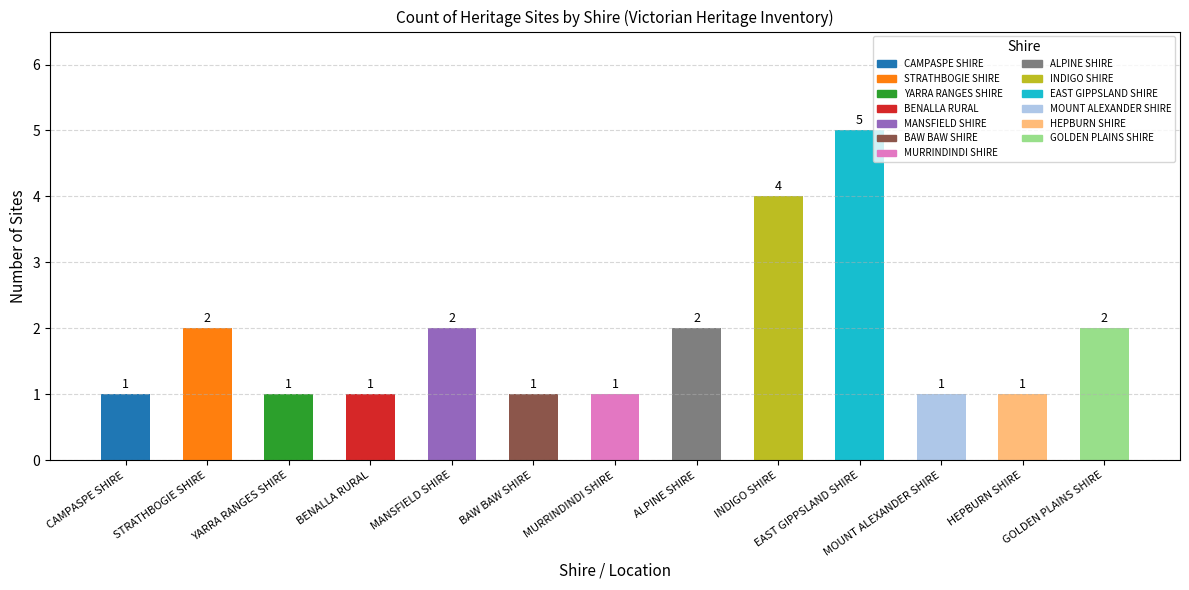

Which has a higher value, EAST GIPPSLAND SHIRE or MANSFIELD SHIRE?

EAST GIPPSLAND SHIRE